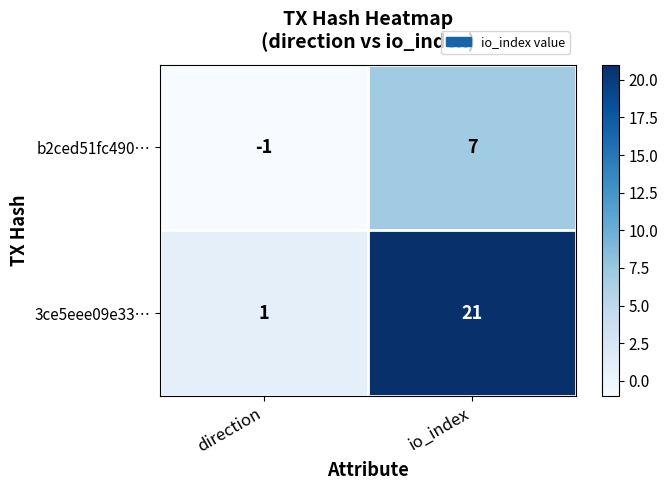

The value of 3ce5eee09e33… at io_index is 35. True or false?

False